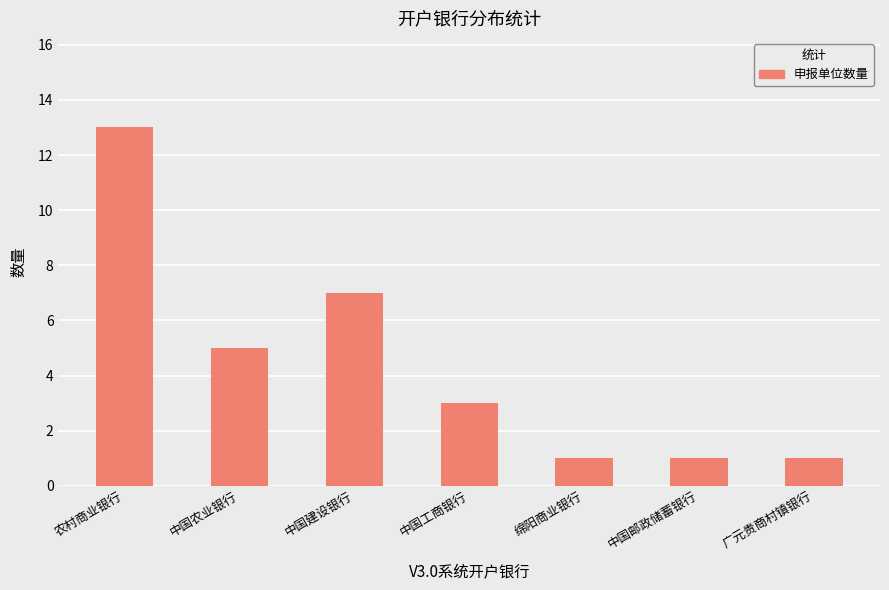

What is the value of the 5th bar from the left?

1